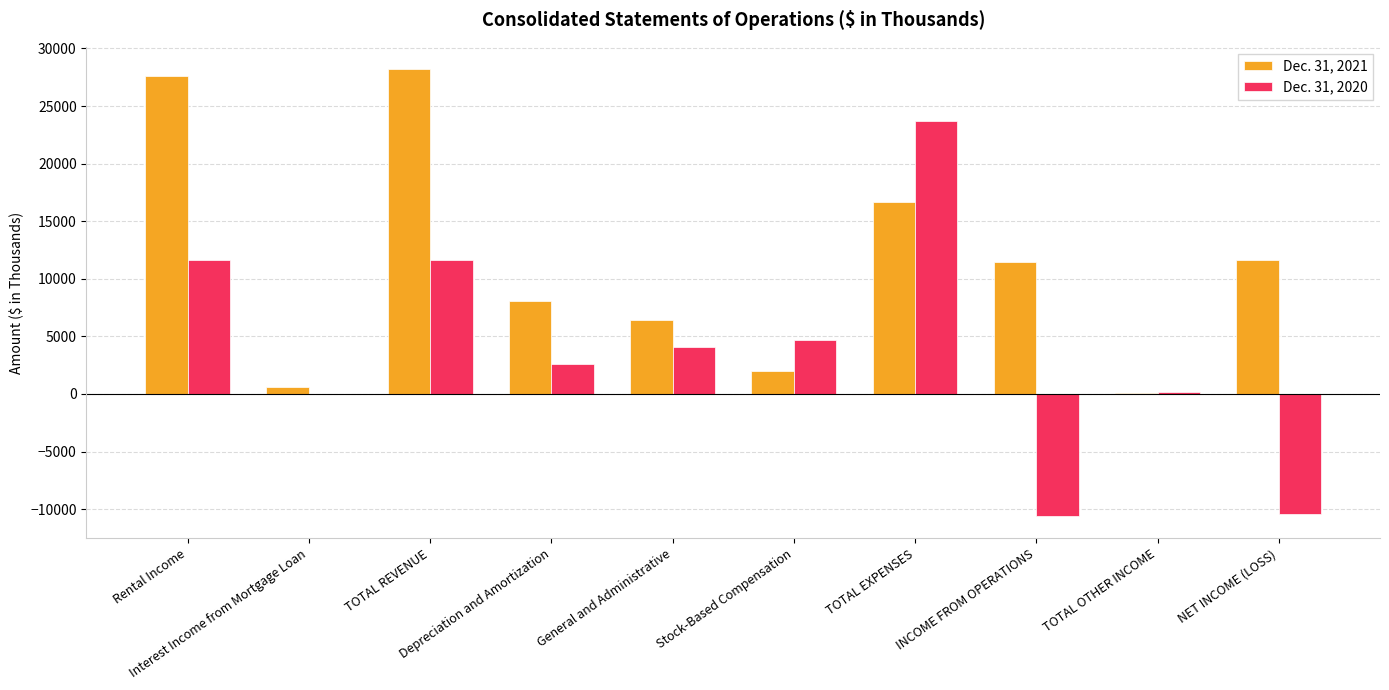

Which series has the largest total across all categories?

Dec. 31, 2021